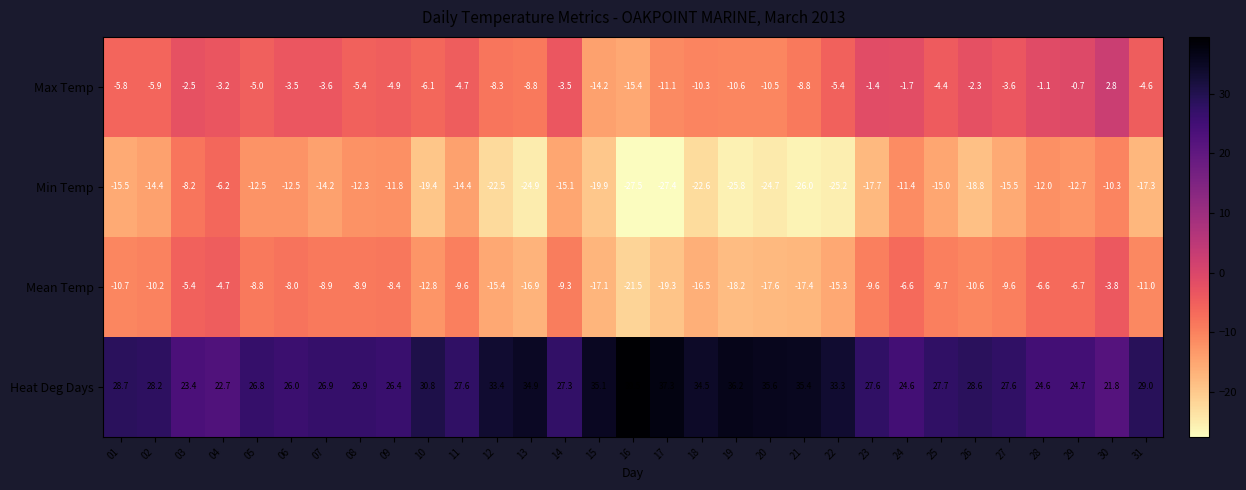

Which series has the widest spread of values?

Min Temp